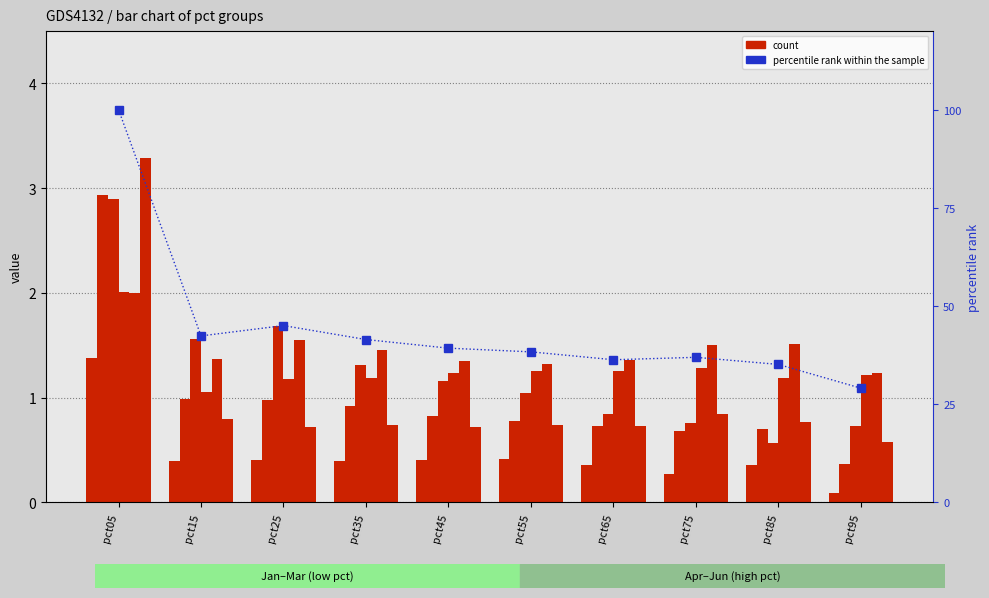

Which series has the largest range (max minus min)?

percentile rank within the sample